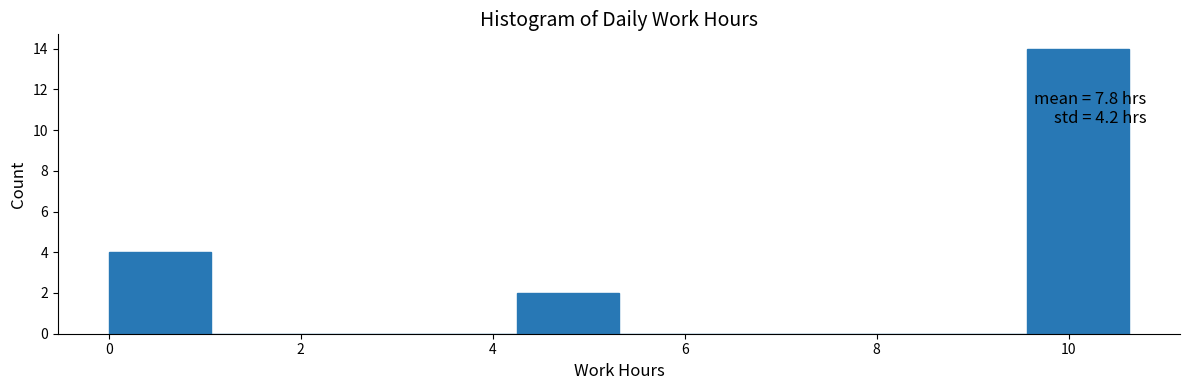

Which range on the x-axis has the tallest bar?

9.6 to 10.6